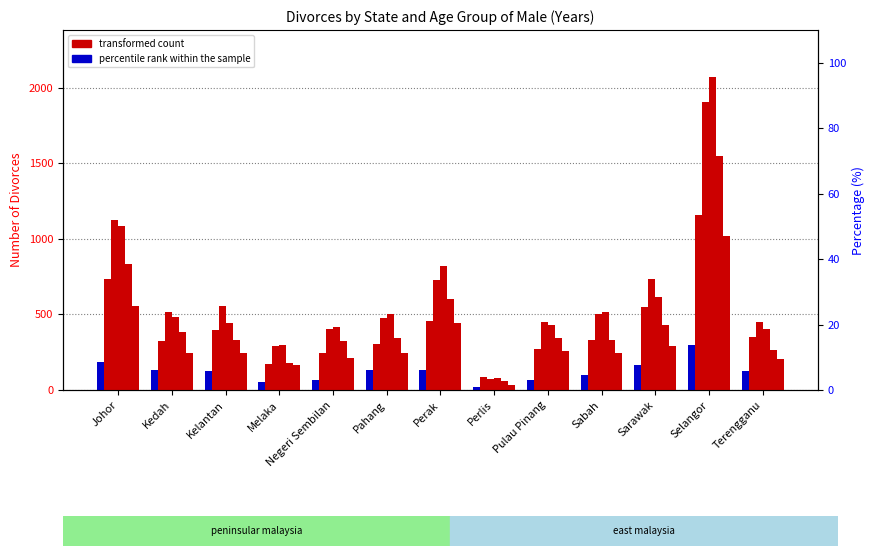

Reading left to right, extract all data points from this chart.

25-29: 732	326	395	175	247	307	454	84	270	331	550	1160	348
20-24: 188	135	128	52	65	130	134	19	67	100	167	300	128
30-34: 1122	519	555	294	405	473	728	75	448	505	731	1904	450
35-39: 1085	483	444	298	415	504	819	81	428	519	612	2070	403
40-44: 835	386	331	178	323	341	604	61	346	332	430	1549	267
45-49: 557	244	244	167	212	242	443	33	257	245	291	1019	206